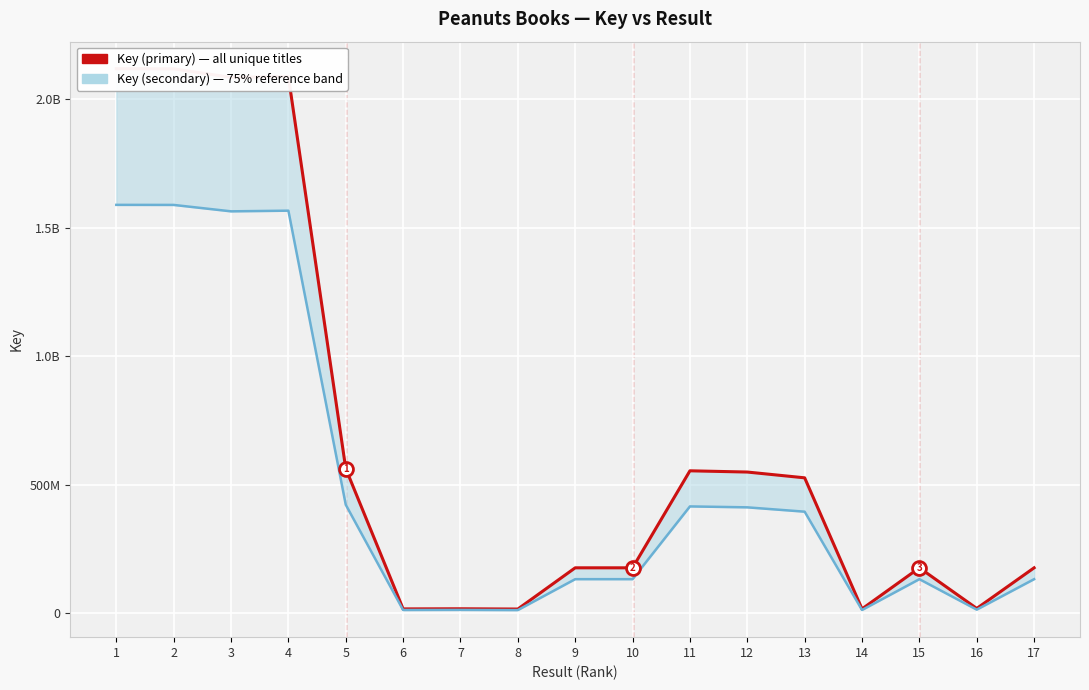

What is the average value?

670341687